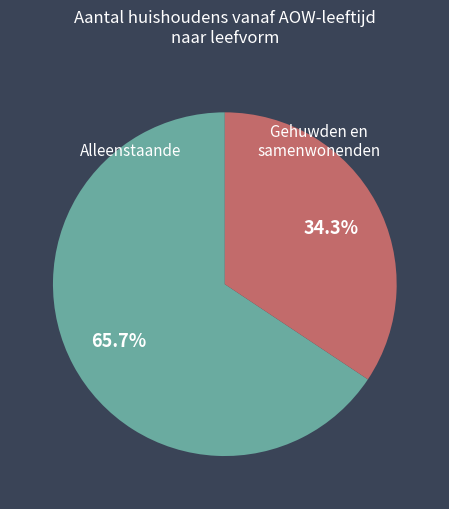

Is there a majority slice in this chart?

Yes